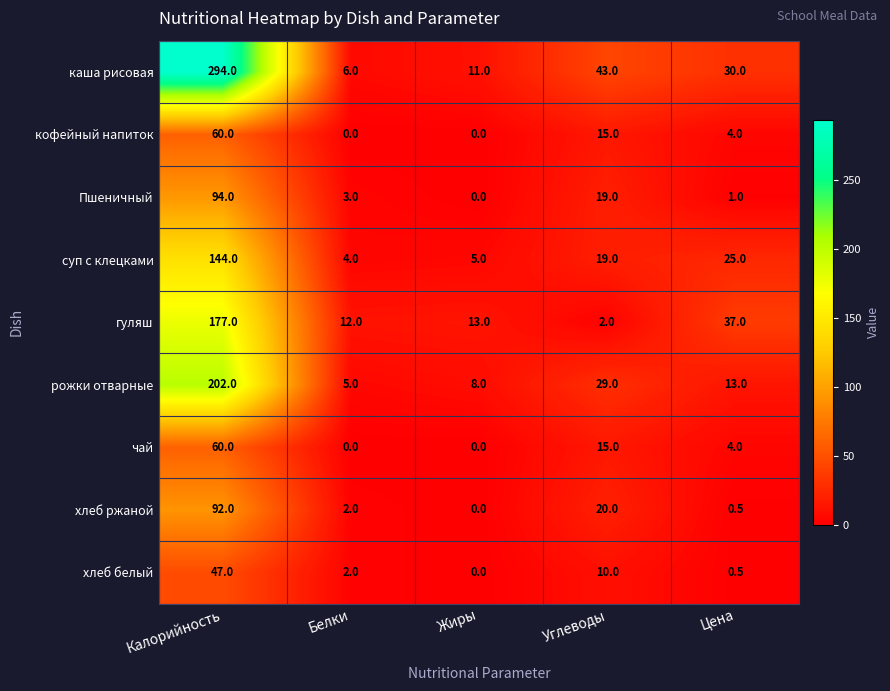

Which label corresponds to the largest value in the chart?

Калорийность